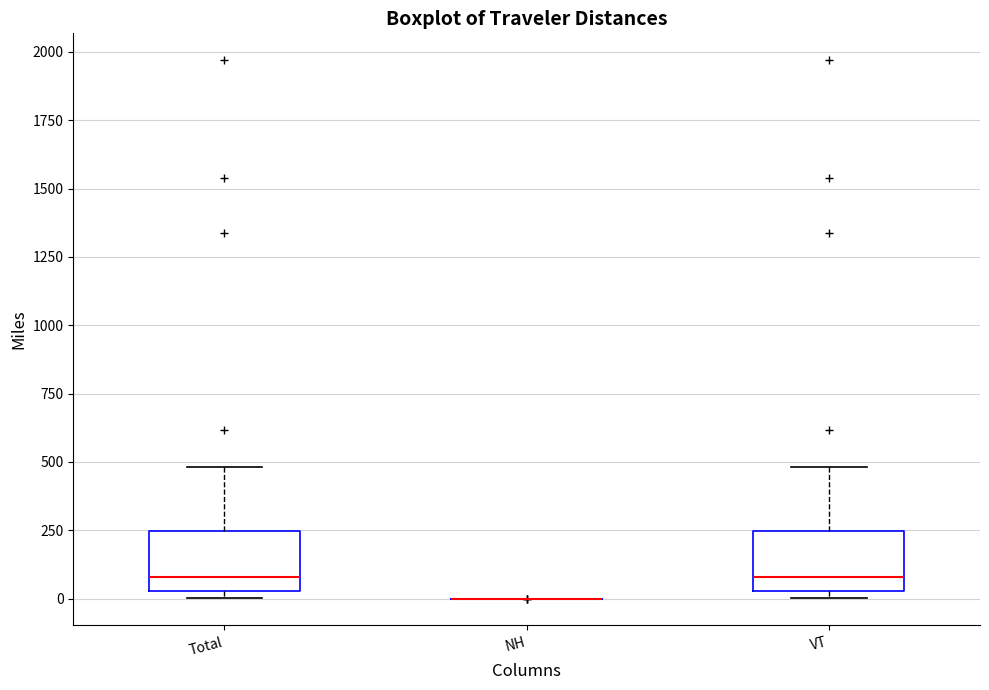

Reading left to right, transcribe this box plot: for each box, give where its median line is, the range the box spans, and where its two whiskers end, as read against the y-axis. The values are not printed on the chart, so give them approximately, as read against the axis.

Total: median 100, box 50 to 250, whiskers 0 to 500
NH: box collapsed to a line at 0, whiskers 0 to 0
VT: median 100, box 50 to 250, whiskers 0 to 500